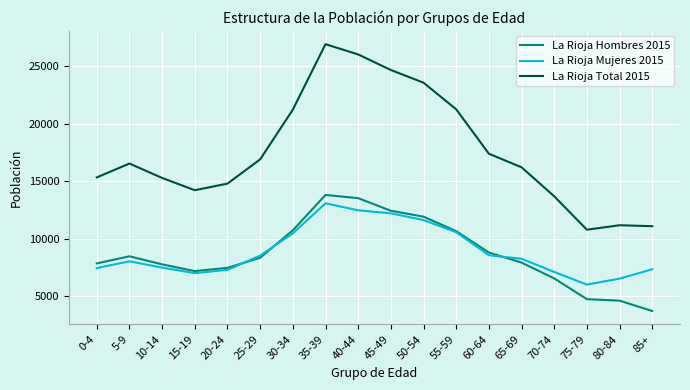

What is the spread (max minus min) of values at 5-9?

8480